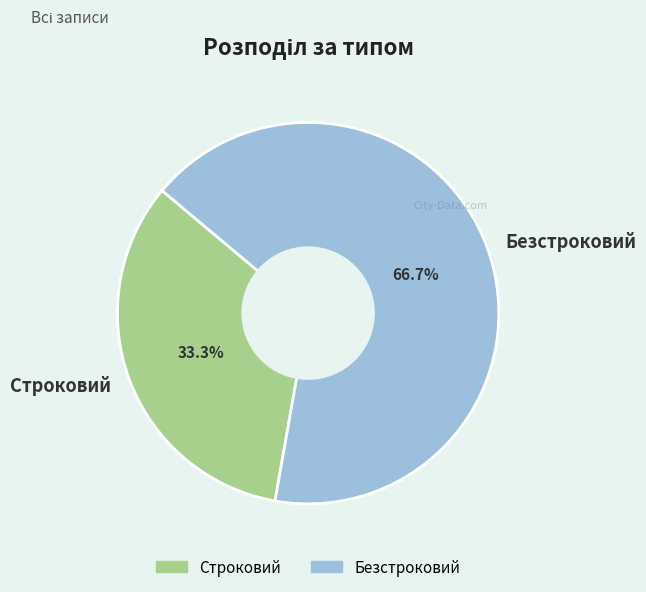

How much of the chart is everything except Строковий?

66.7%